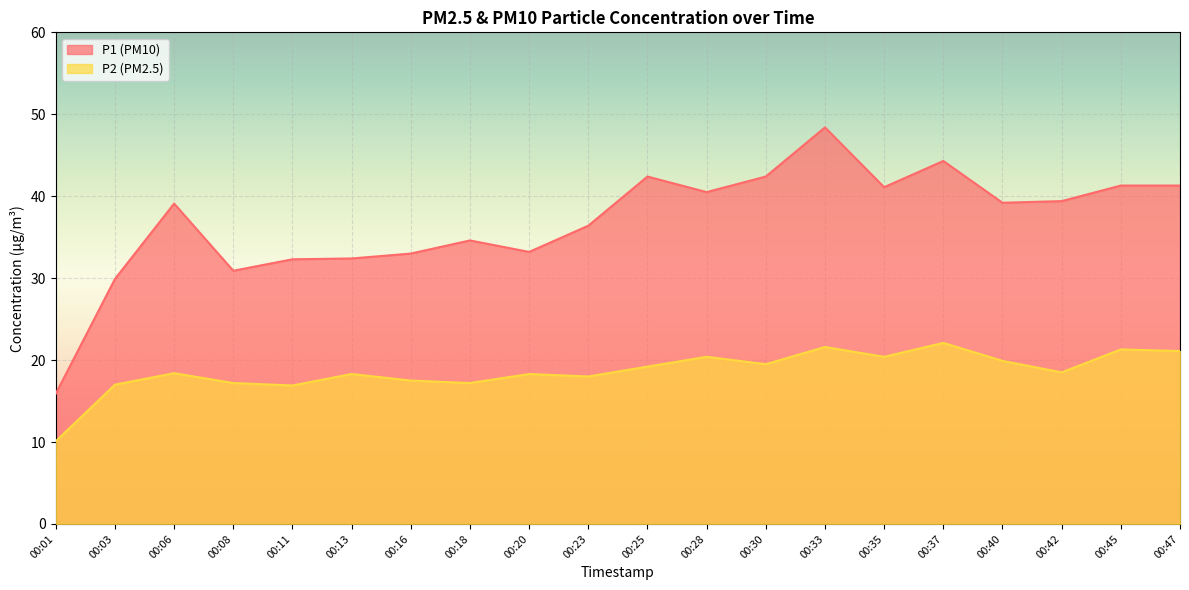

True or false: P2 and P1 intersect in this chart.

False